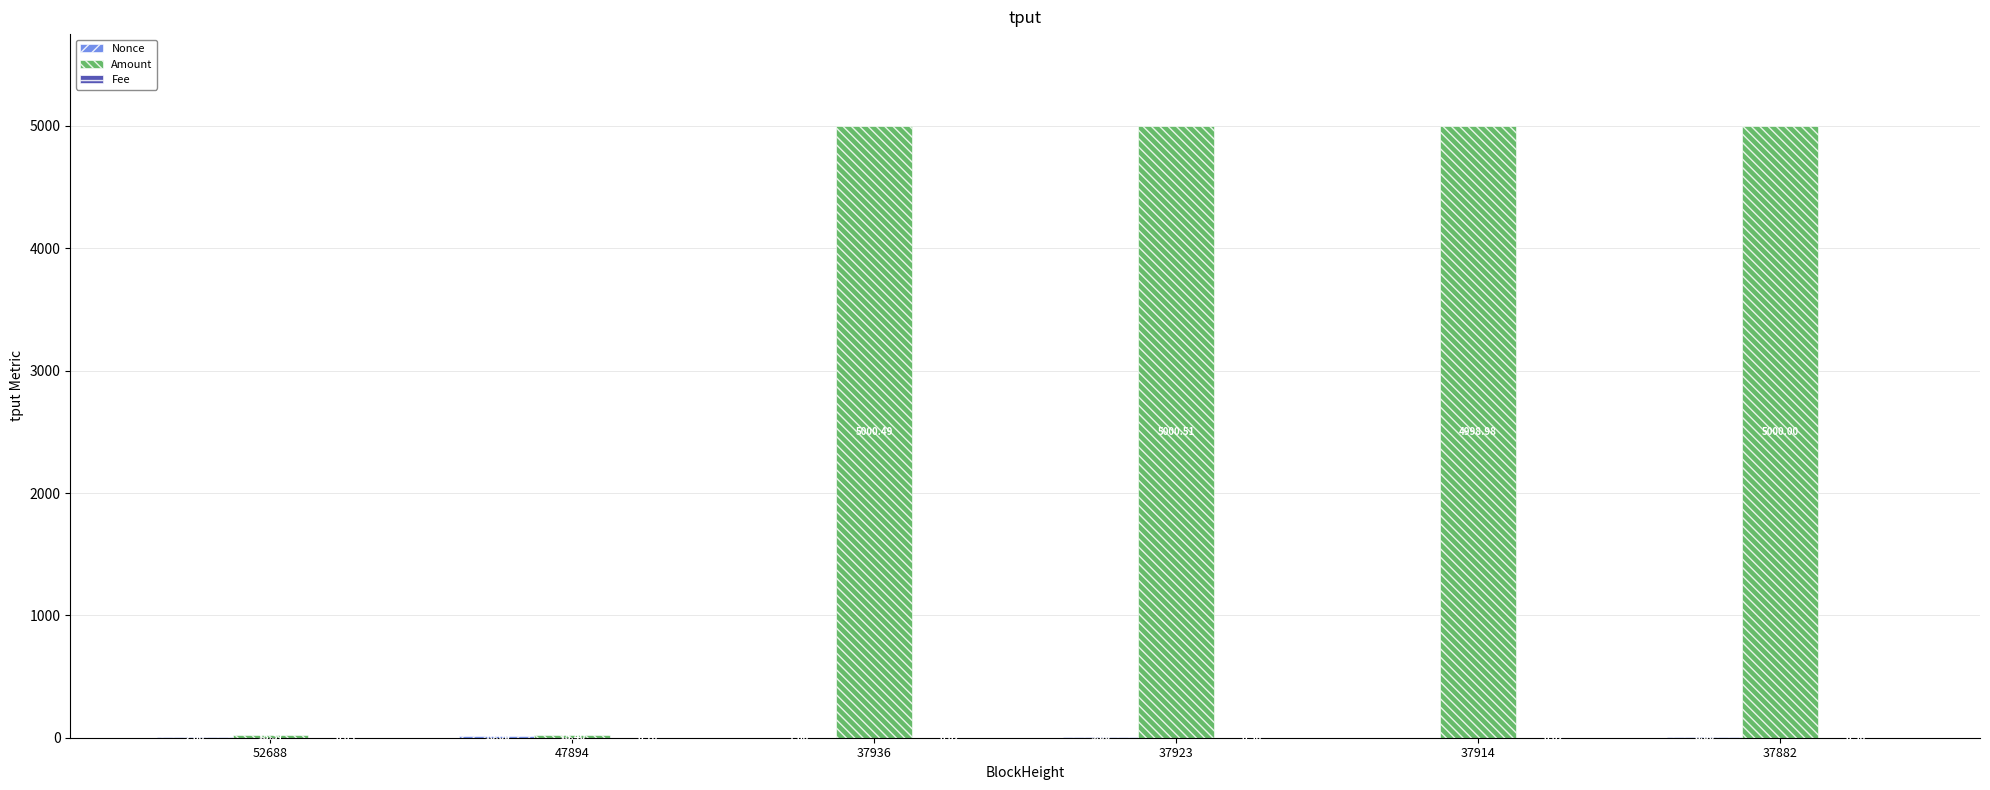

At which category is the sum across all series the highest?

37923